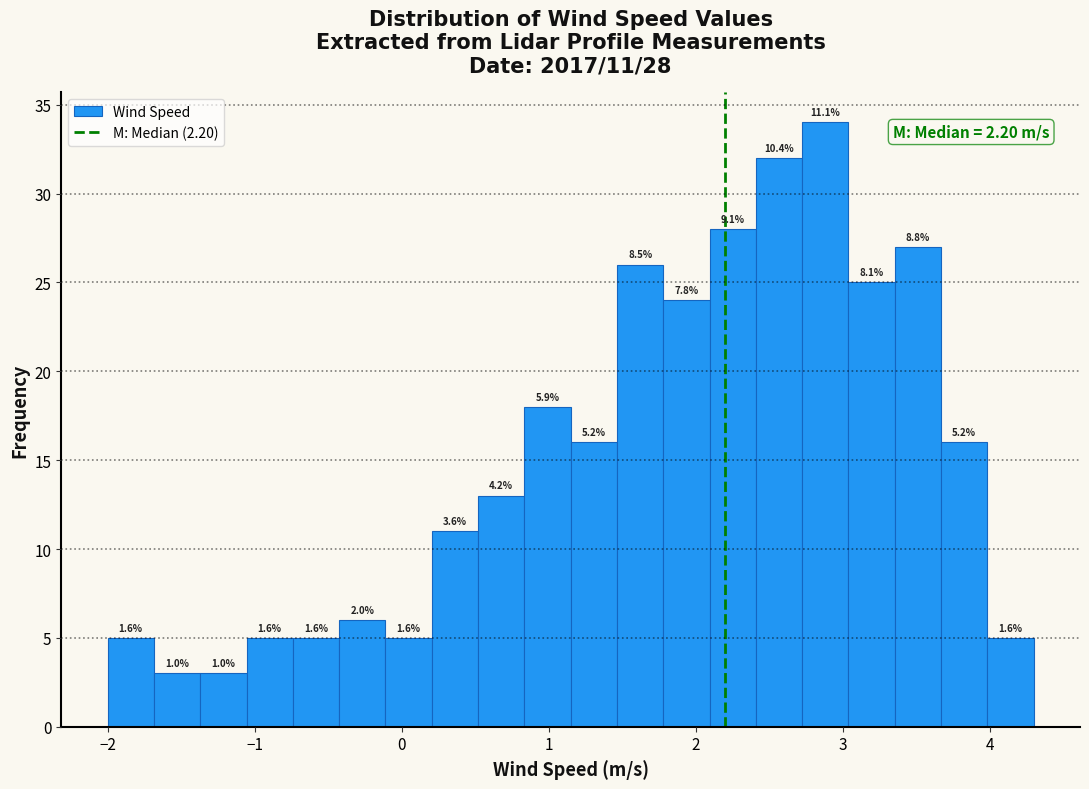

Around what value on the x-axis is the tallest bar? Give the approximate position of its centre, as read against the axis.

2.9